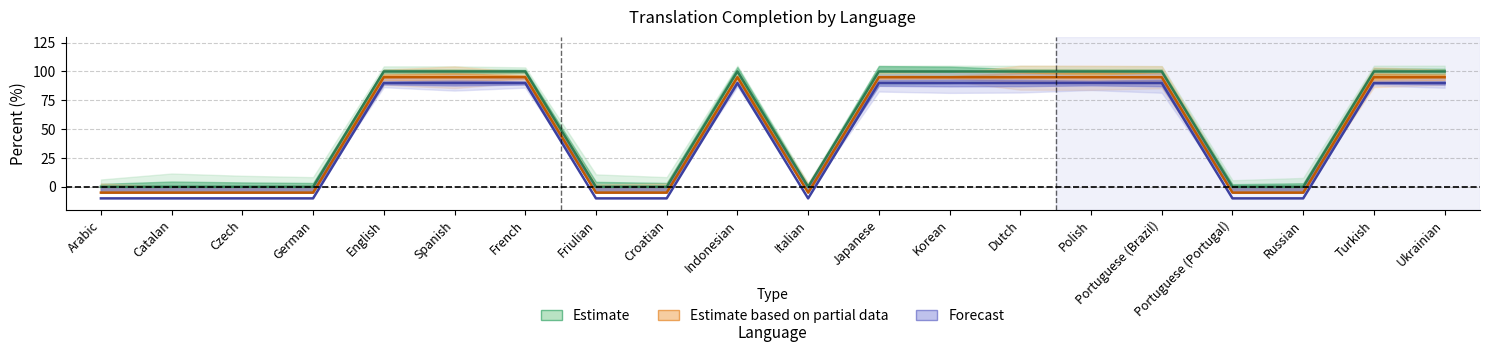

Reading left to right, what are all the values shown in this chart?

translated_percent: 0	0	0	0	100	100	100	0	0	100	0	100	100	100	100	100	0	0	100	100
translated_words_percent: -5	-5	-5	-5	95	95	95	-5	-5	95	-5	95	95	95	95	95	-5	-5	95	95
translated_chars_percent: -10	-10	-10	-10	90	90	90	-10	-10	90	-10	90	90	90	90	90	-10	-10	90	90